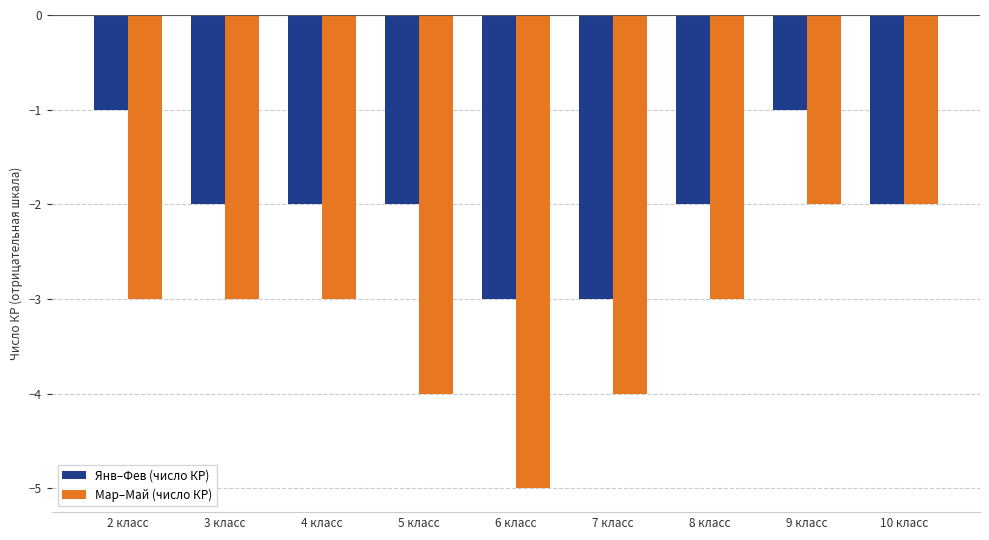

Rank the series at 2 класс from lowest to highest value.

Мар–Май (число КР), Янв–Фев (число КР)